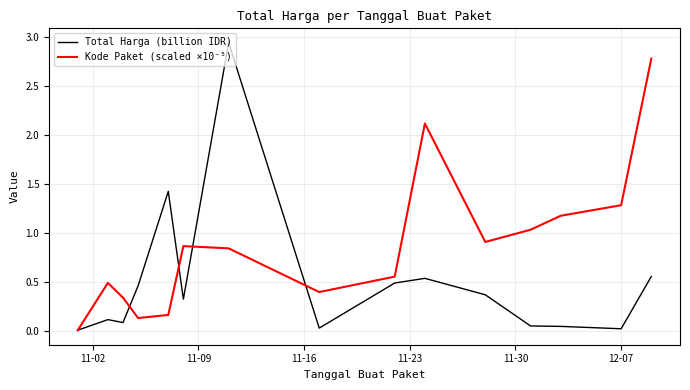

List the series in order of their peak value, highest first.

Total Harga (billion IDR), Kode Paket (scaled ×10⁻⁵)